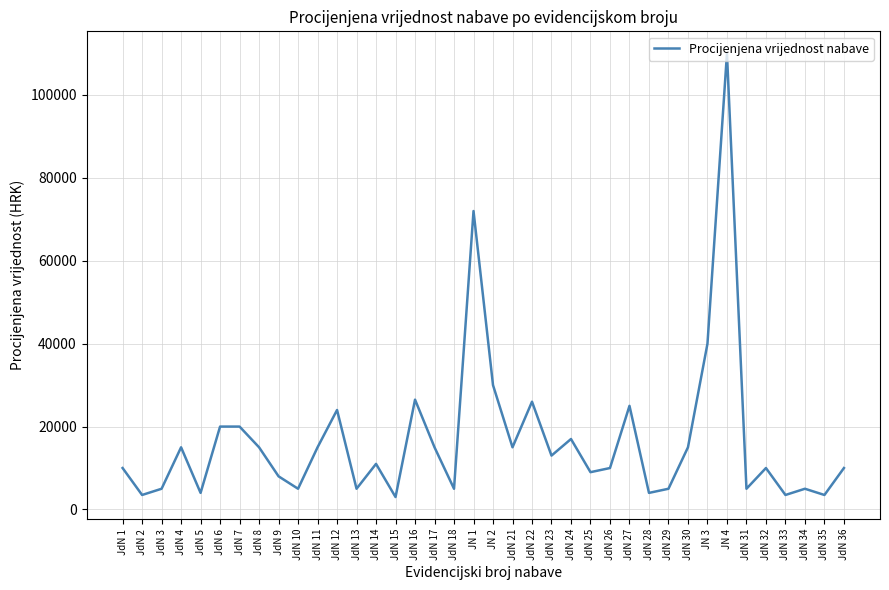

Reading right to left, transcribe all the data shown in this chart.

JdN 36=10000	JdN 35=3500	JdN 34=5000	JdN 33=3500	JdN 32=10000	JdN 31=5000	JN 4=110000	JN 3=40000	JdN 30=15000	JdN 29=5000	JdN 28=4000	JdN 27=25000	JdN 26=10000	JdN 25=9000	JdN 24=17000	JdN 23=13000	JdN 22=26000	JdN 21=15000	JN 2=30000	JN 1=72000	JdN 18=5000	JdN 17=15000	JdN 16=26500	JdN 15=3000	JdN 14=11000	JdN 13=5000	JdN 12=24000	JdN 11=15000	JdN 10=5000	JdN 9=8000	JdN 8=15000	JdN 7=20000	JdN 6=20000	JdN 5=4000	JdN 4=15000	JdN 3=5000	JdN 2=3500	JdN 1=10000